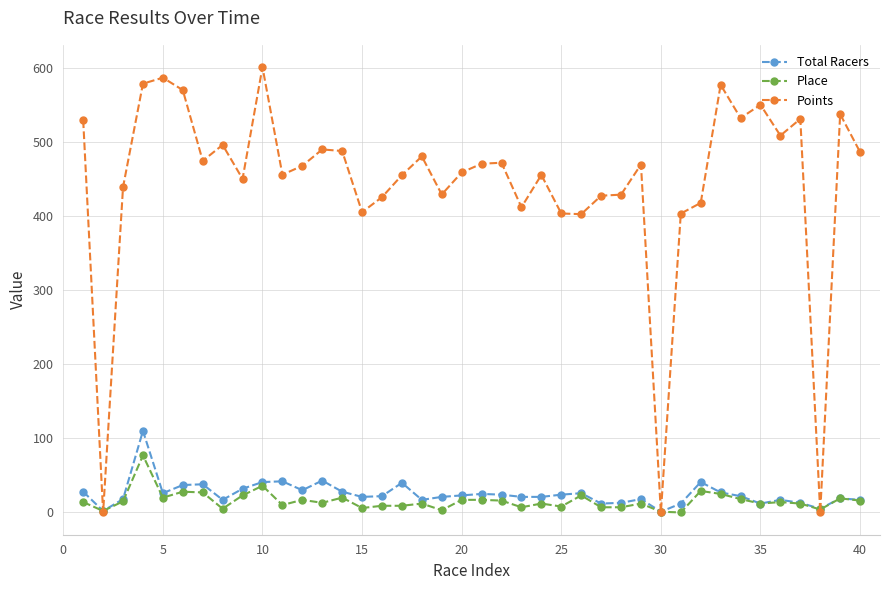

Which series has the largest range (max minus min)?

Points